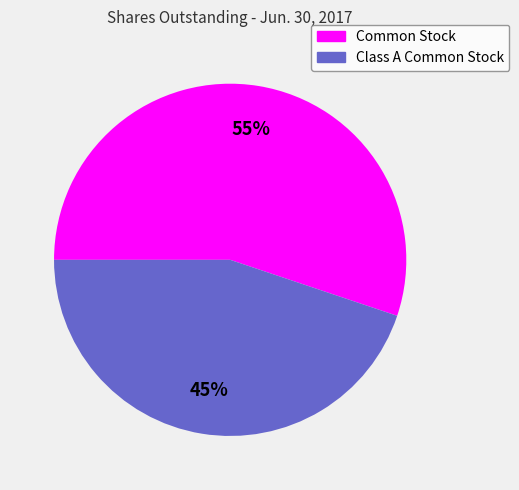

To the nearest percent, what is the average slice percentage?

50%